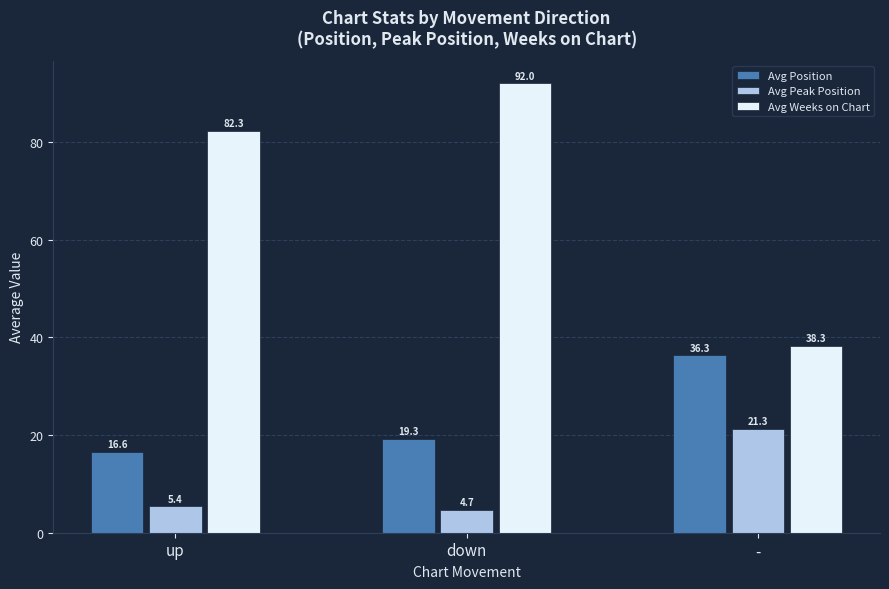

How many values in the Avg Position series exceed 19?

2